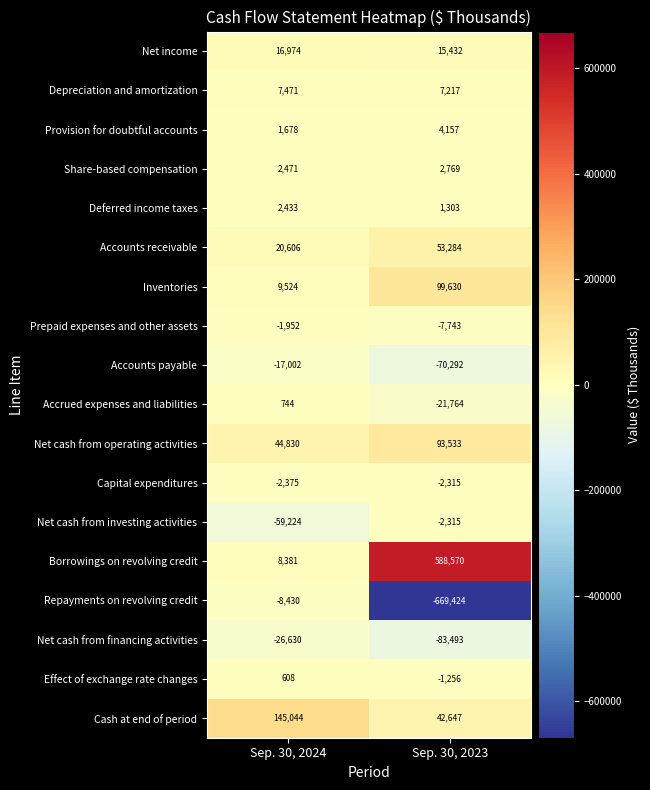

What is the difference between the Prepaid expenses and other assets values at Sep. 30, 2024 and Sep. 30, 2023?

5791